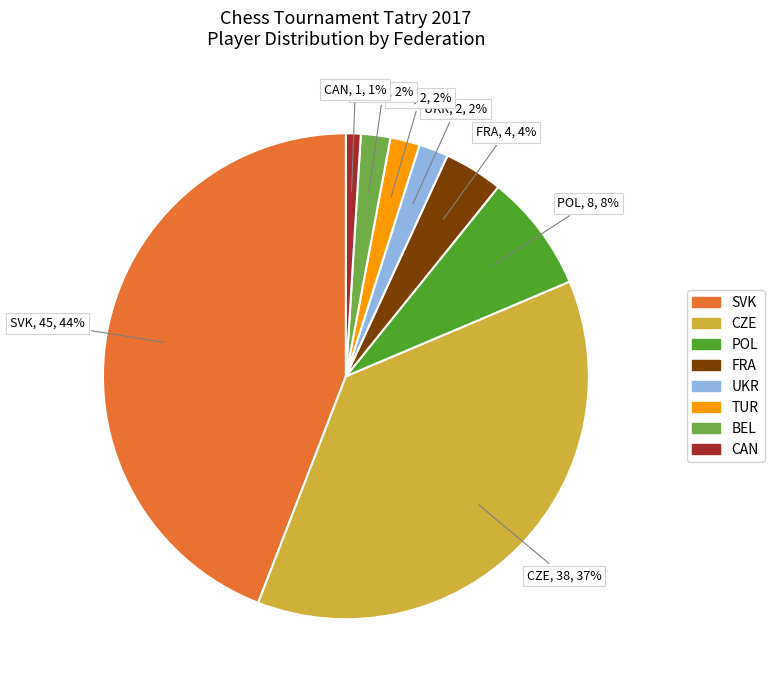

Combined, do UKR and TUR account for over 50%?

No